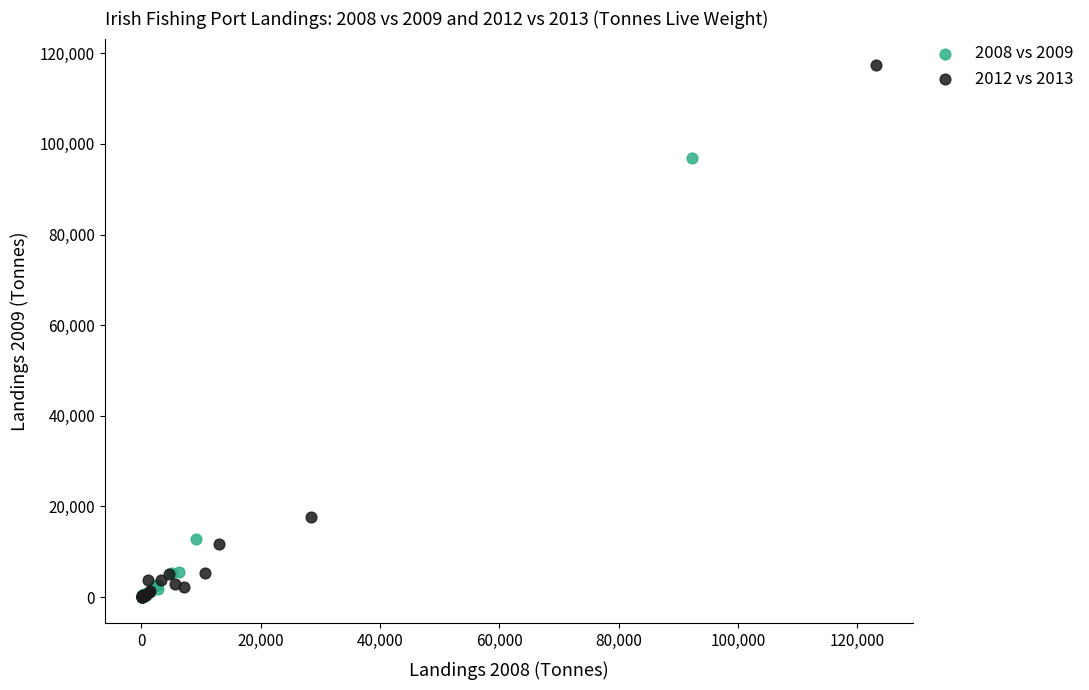

Which series has the largest Y range (max minus min)?

2012 vs 2013